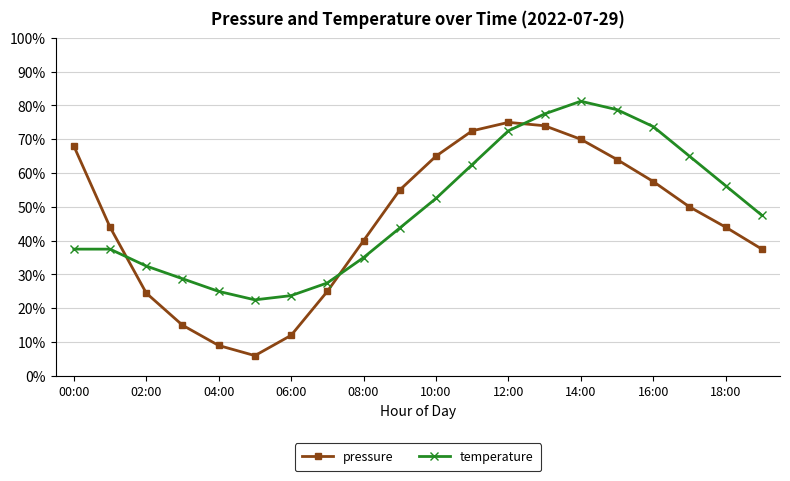

What is the value of the pressure point at the 19th from the left?

44.0